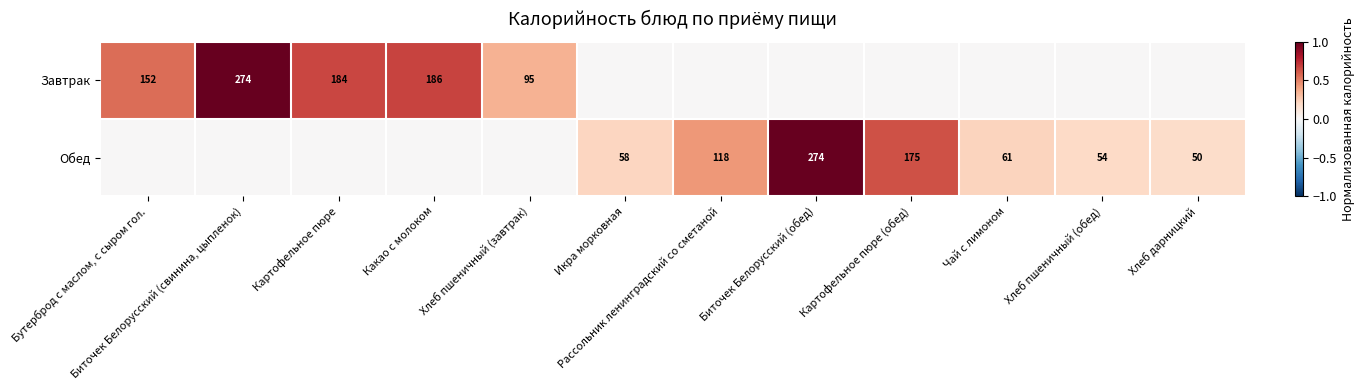

True or false: Завтрак has a value of 95 at Хлеб пшеничный (завтрак).

True